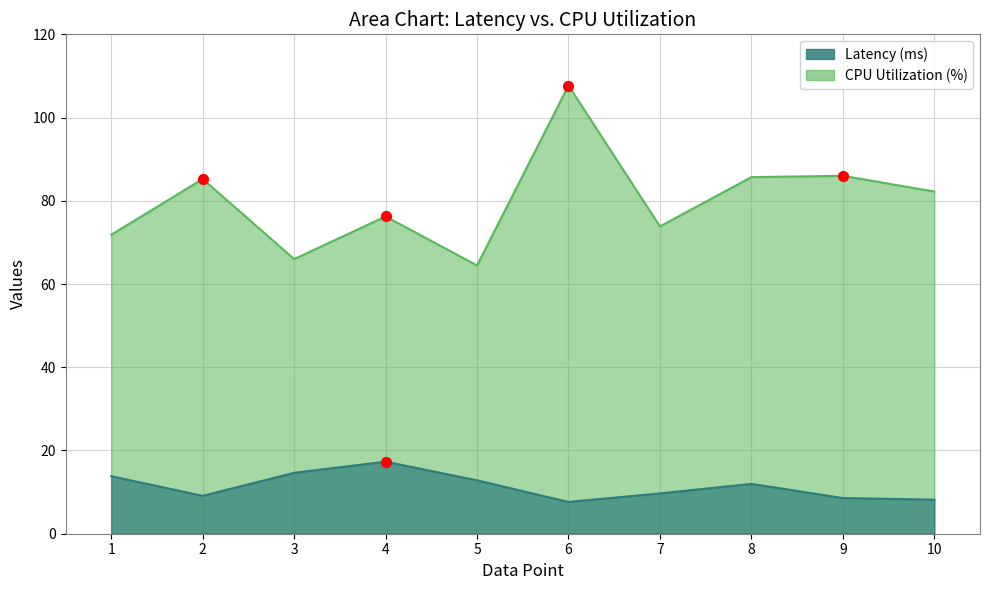

Which series reaches the minimum Y coordinate?

Latency (ms)